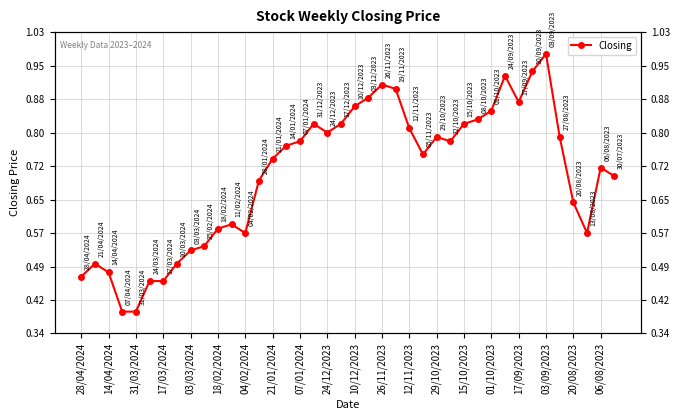

What is the average value?

0.7